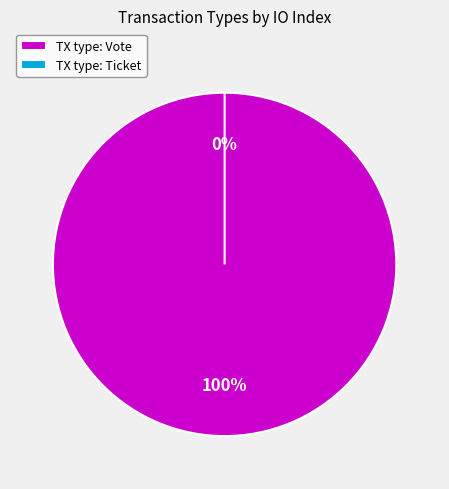

What is the largest slice in the pie chart?

Vote